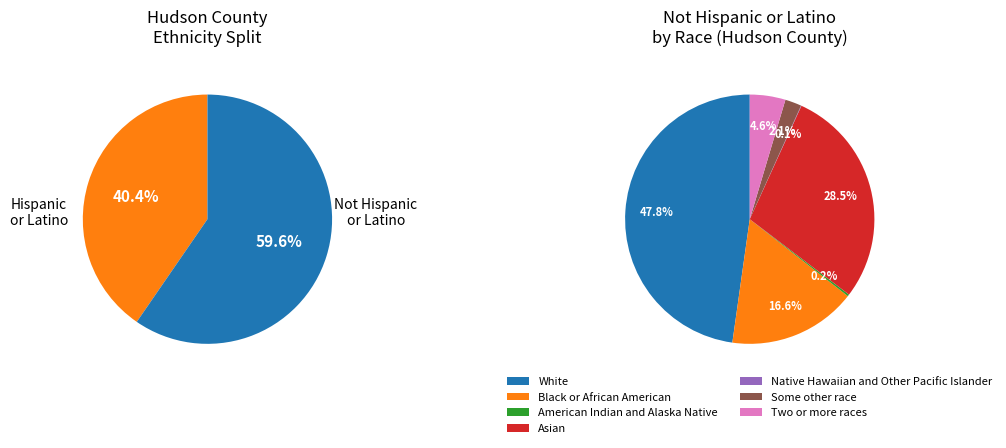

How much of the chart is everything except Native Hawaiian and Other Pacific Islander?

99.9%